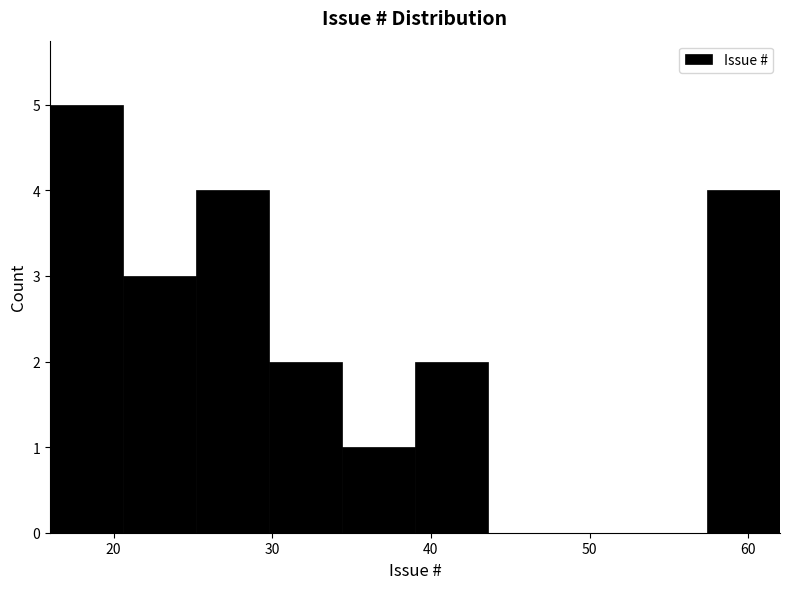

Reading left to right, list every bar in this chart as the range it spans on the x-axis followed by its height. Neither the bar edges nor the heights are printed on the chart, so give them approximately, as read against the axes.

16.0 to 20.6: 5
20.6 to 25.2: 3
25.2 to 29.8: 4
29.8 to 34.4: 2
34.4 to 39.0: 1
39.0 to 43.6: 2
43.6 to 48.2: 0
48.2 to 52.8: 0
52.8 to 57.4: 0
57.4 to 62.0: 4